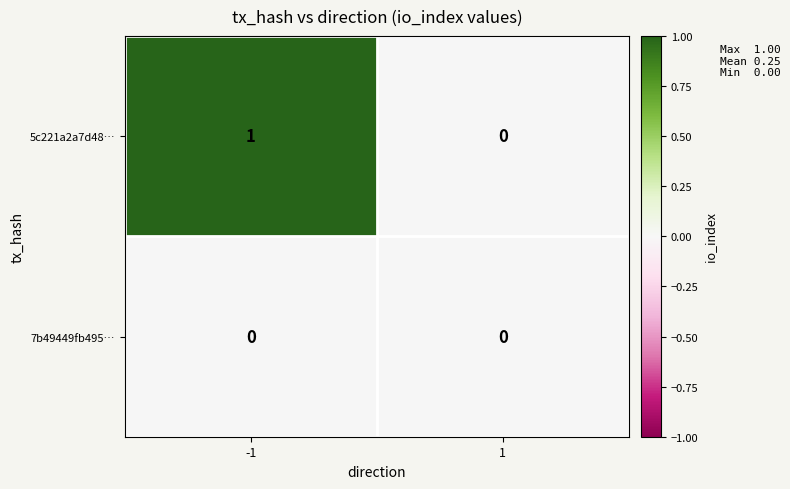

List the labels in order of 5c221a2a7d48… value, smallest first.

1, -1